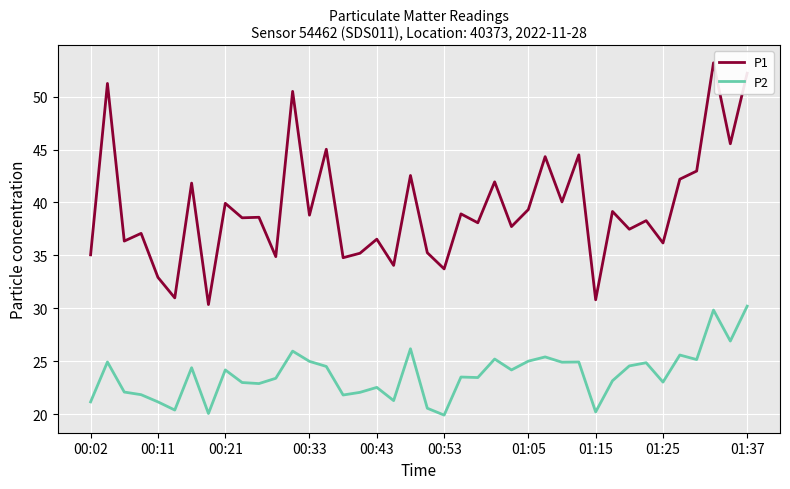

What is the difference between the maximum and minimum values in the P2 series?

10.3